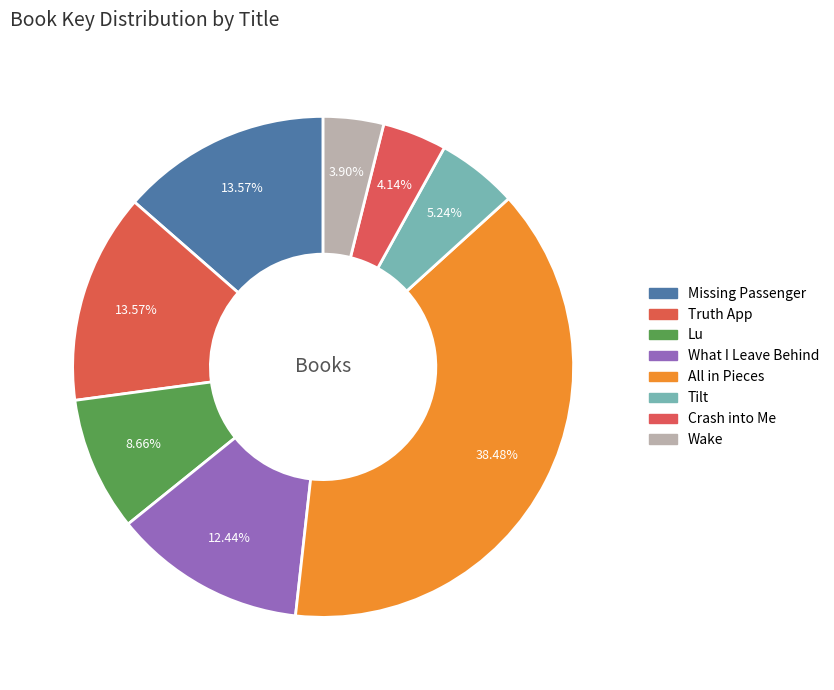

Between Lu and Truth App, which is larger?

Truth App